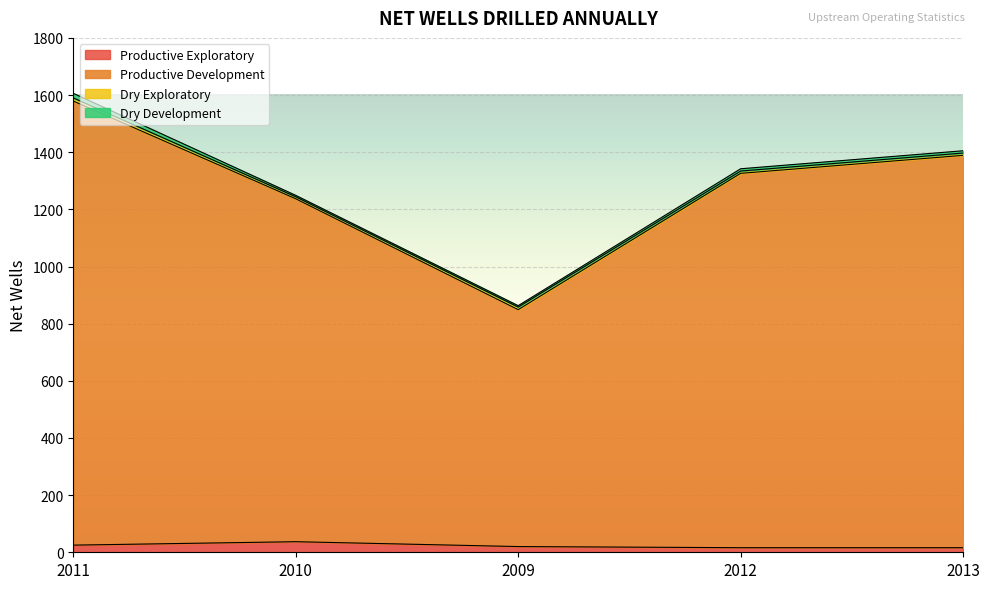

Which has a higher value, 2010 or 2012?

2010